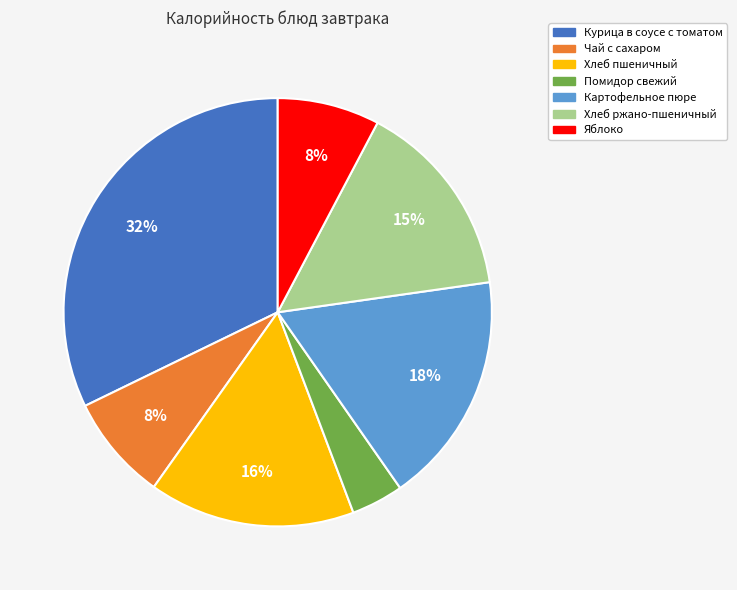

Which has a higher value, Картофельное пюре or Яблоко?

Картофельное пюре